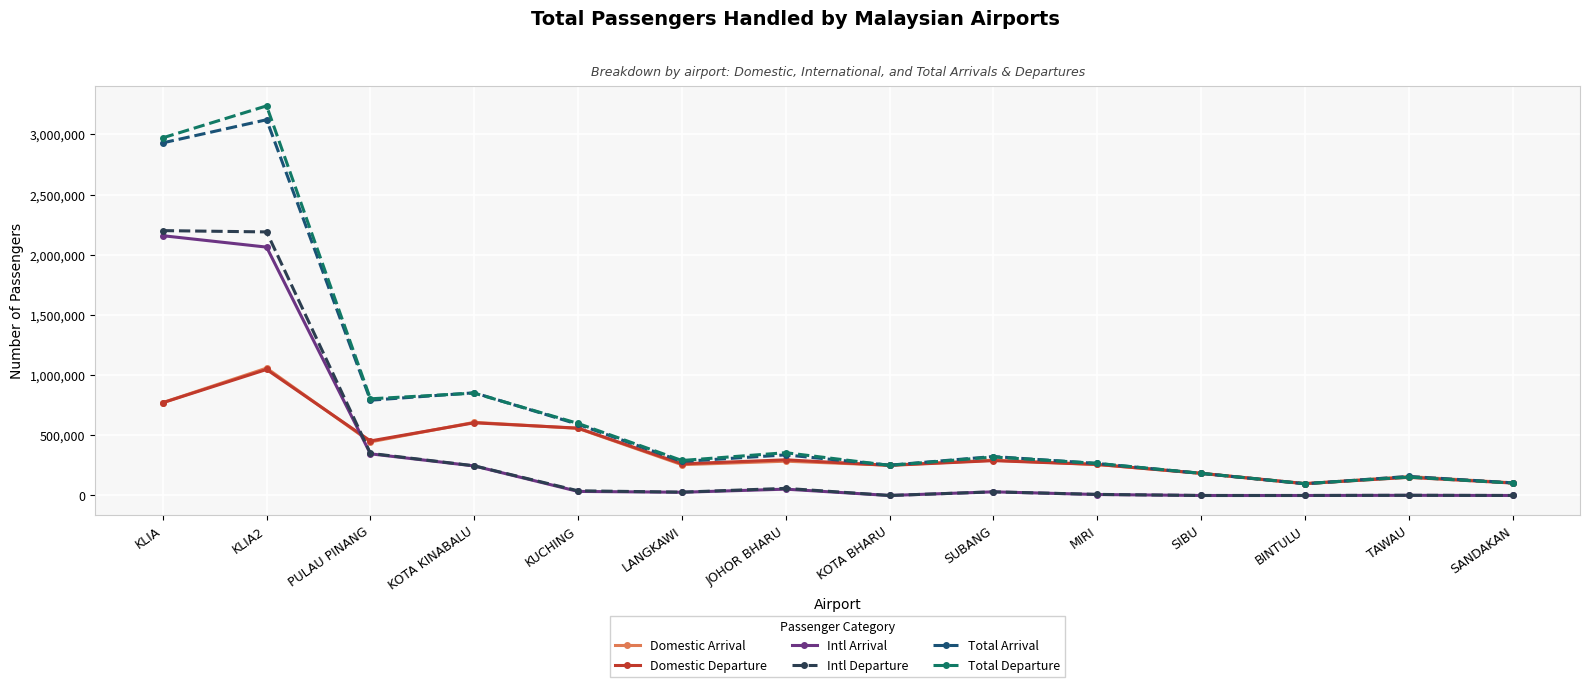

In Total Departure, how many points are higher than both neighbors (excluding endpoints)?

5